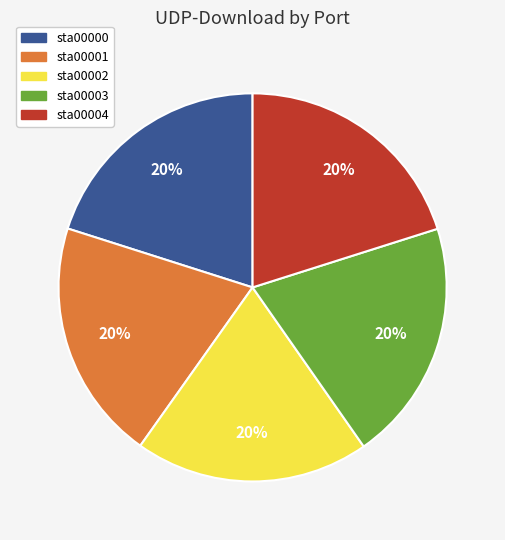

To the nearest percent, what percentage of the pie is sta00000?

20%